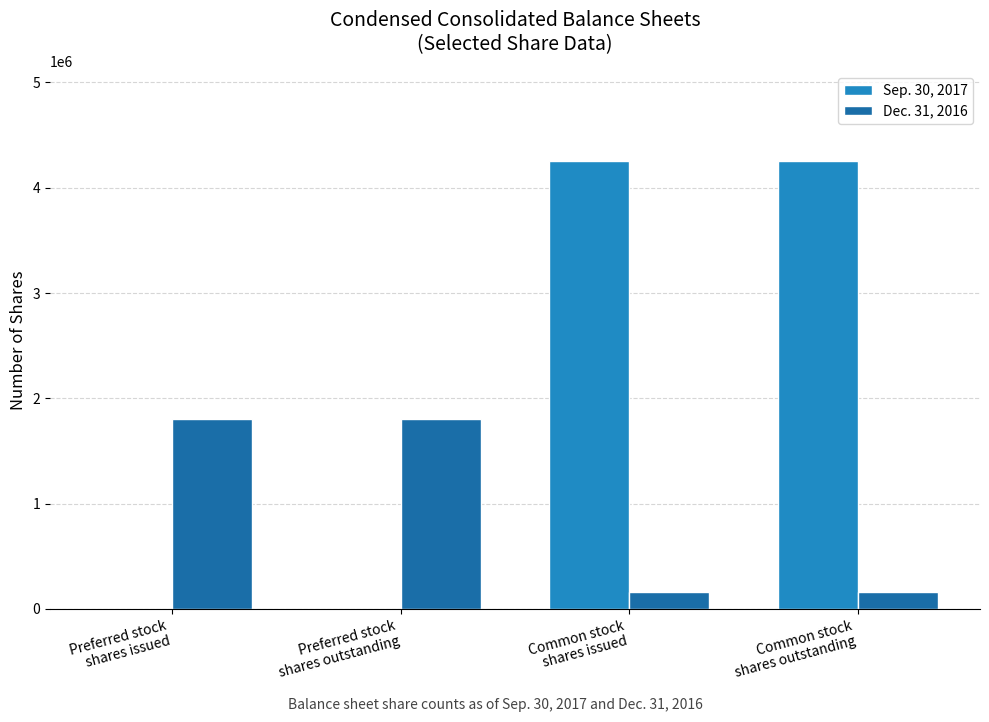

How many groups of bars are there?

4